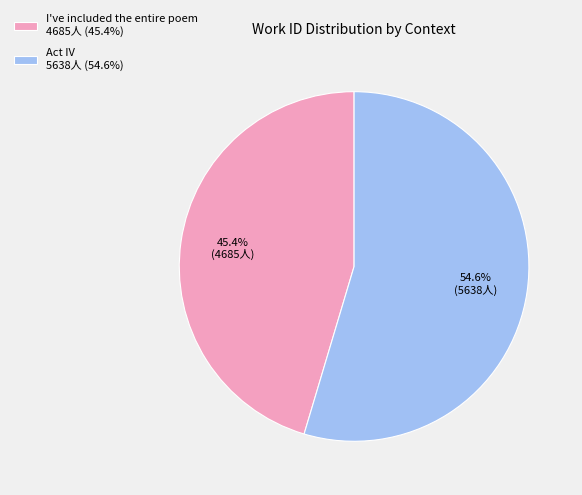

Which has a higher value, Act IV or I've included the entire poem?

Act IV